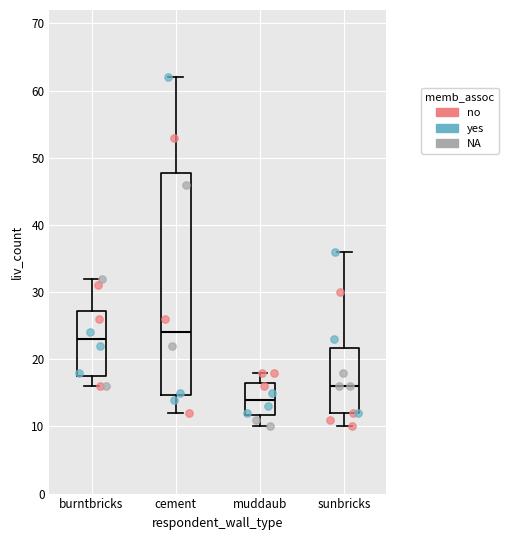

Reading left to right, transcribe this box plot: for each box, give where its median line is, the range the box spans, and where its two whiskers end, as read against the y-axis. The values are not printed on the chart, so give them approximately, as read against the axis.

burntbricks: median 23, box 18 to 27, whiskers 16 to 32
cement: median 24, box 15 to 48, whiskers 12 to 62
muddaub: median 14, box 12 to 17, whiskers 10 to 18
sunbricks: median 16, box 12 to 22, whiskers 10 to 36